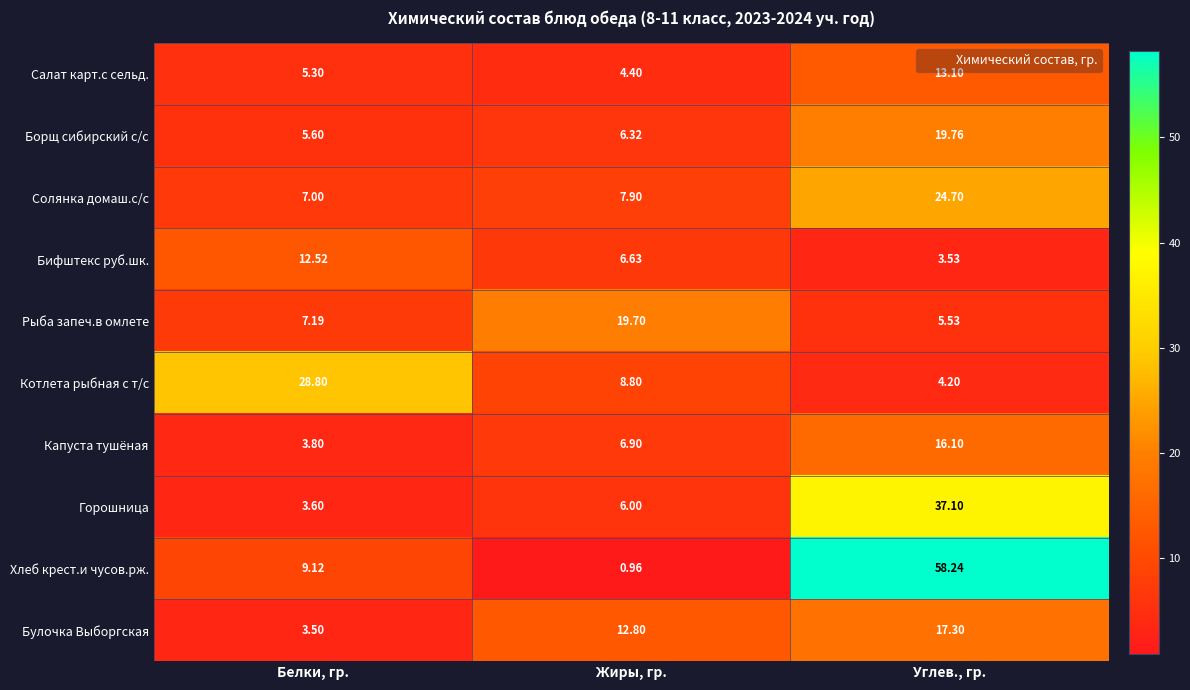

At which category is the sum across all series the highest?

Углев., гр.